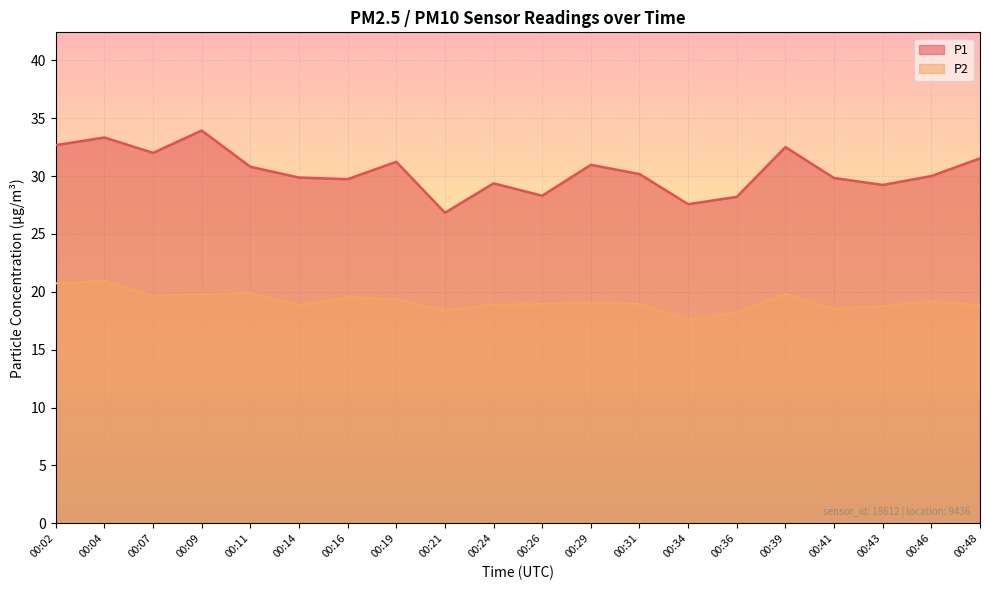

How many distinct data groups are displayed?

2